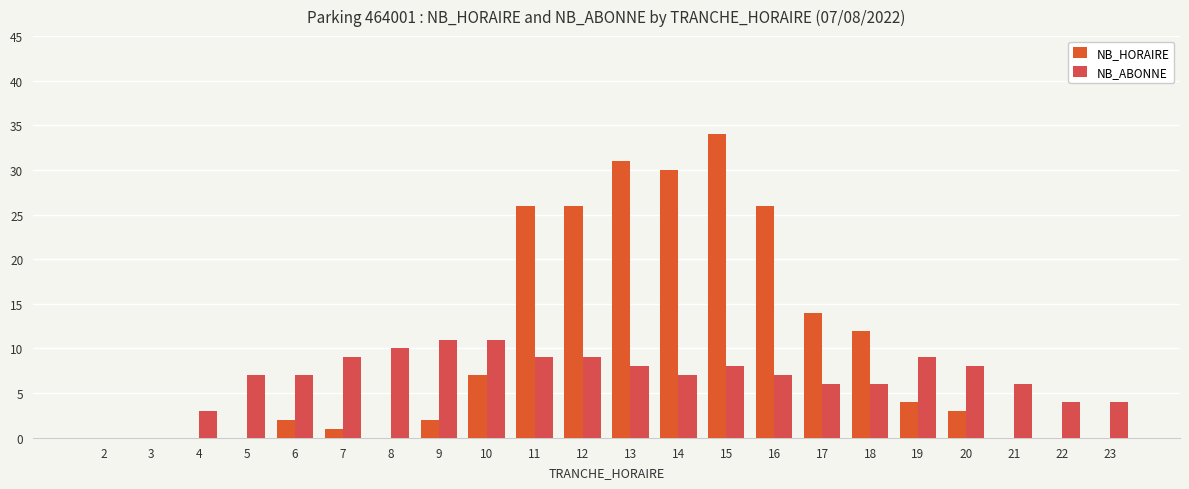

Does the chart contain stacked bars?

No